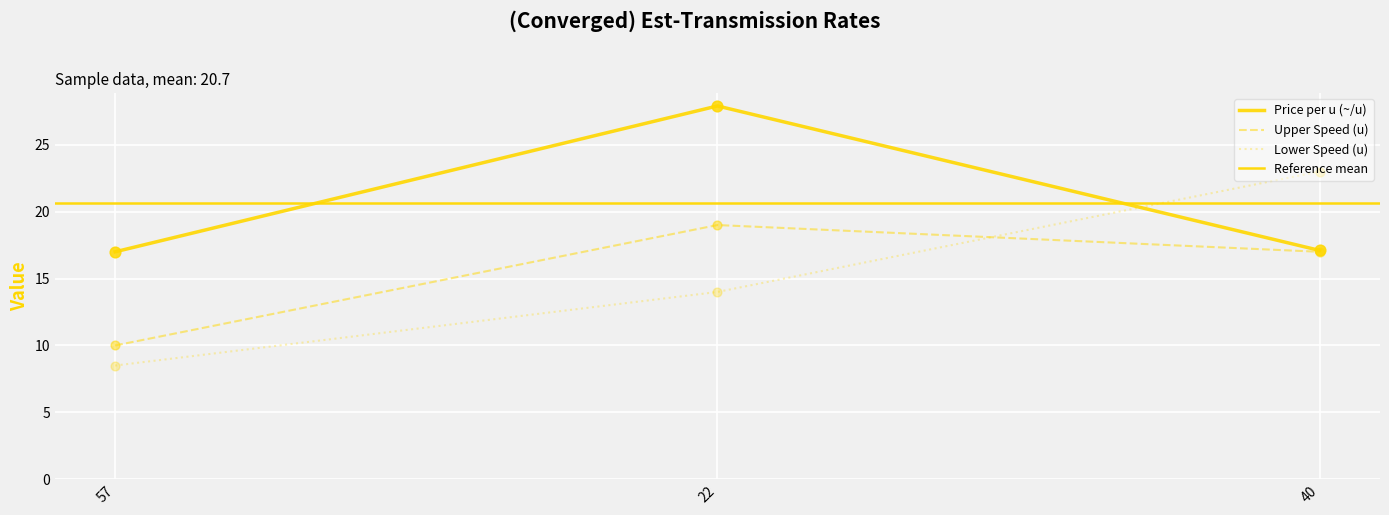

At how many categories does at least one series exceed 20?

2